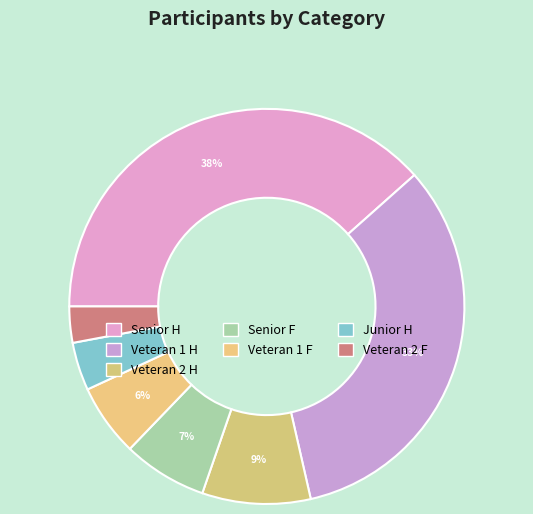

To the nearest percent, what is the average slice percentage?

14%